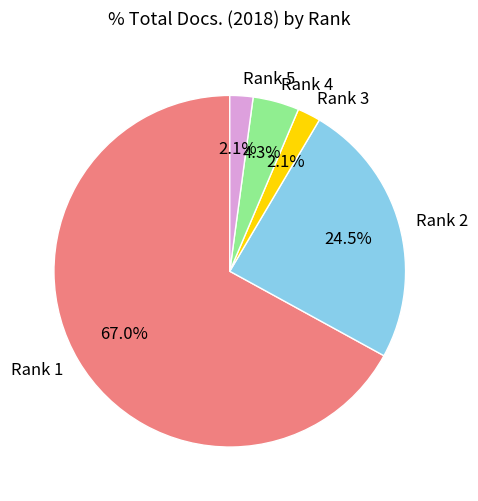

To the nearest percent, what is the combined percentage of Rank 4 and Rank 5?

6%